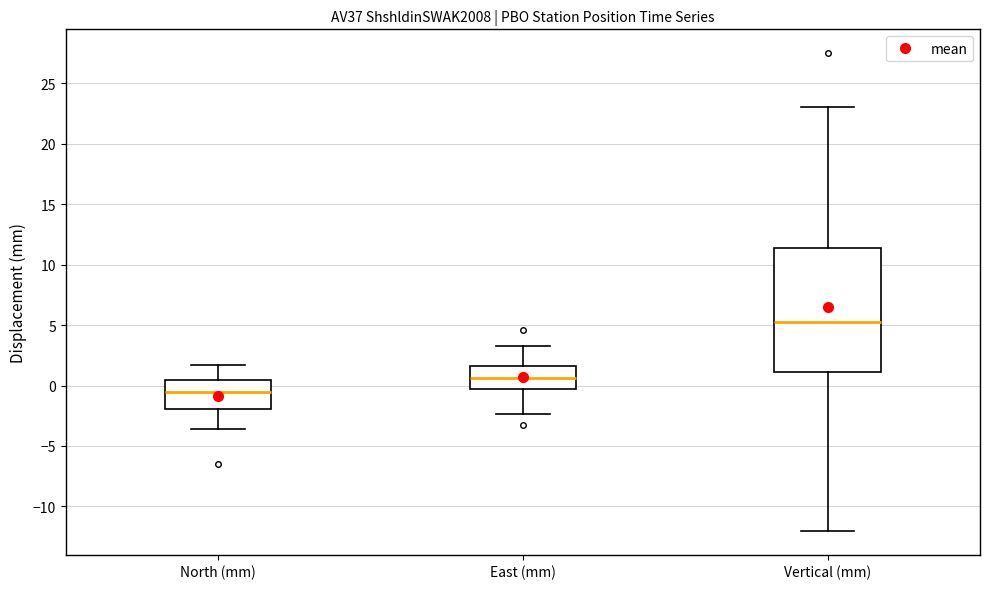

Which box is the tallest, from its lower edge to its upper edge?

Vertical (mm)